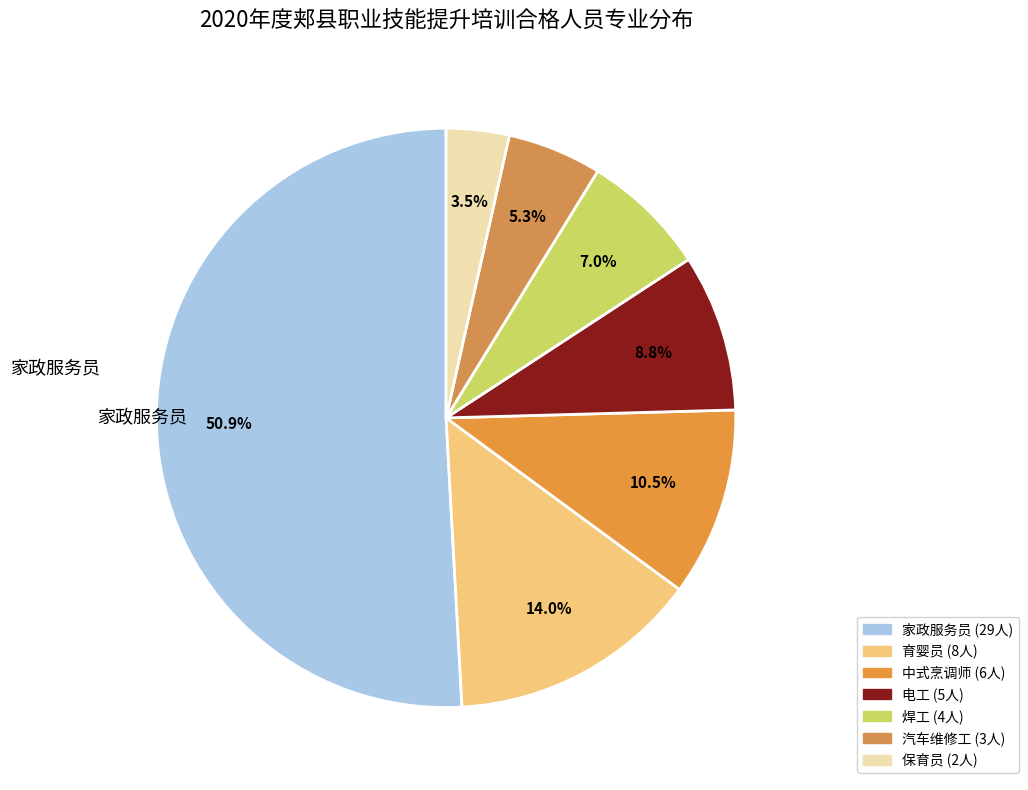

What is the majority slice?

家政服务员